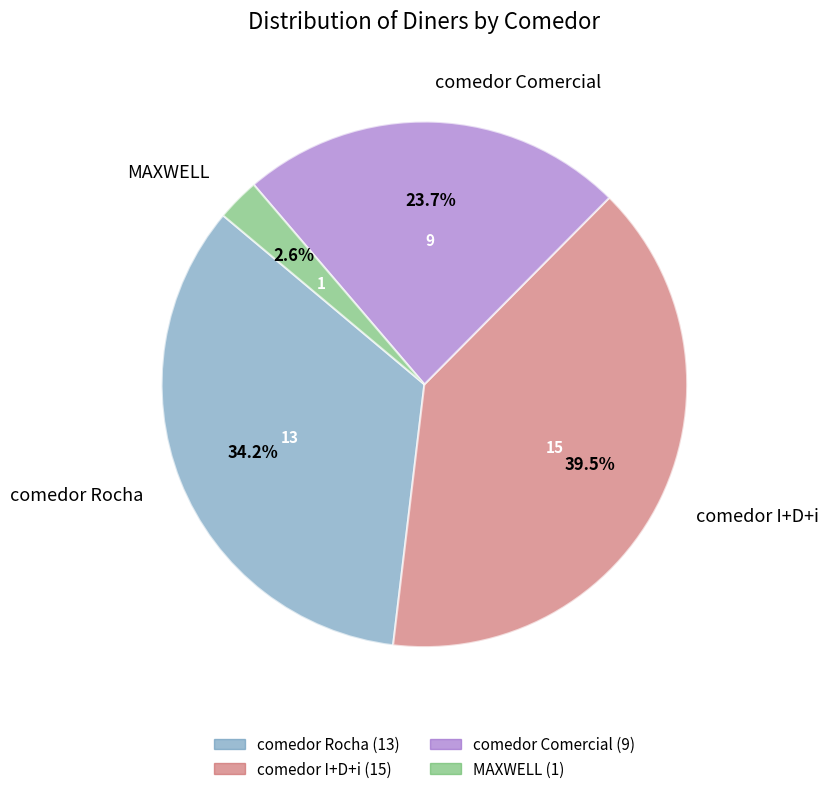

How many slices are in this pie chart?

4